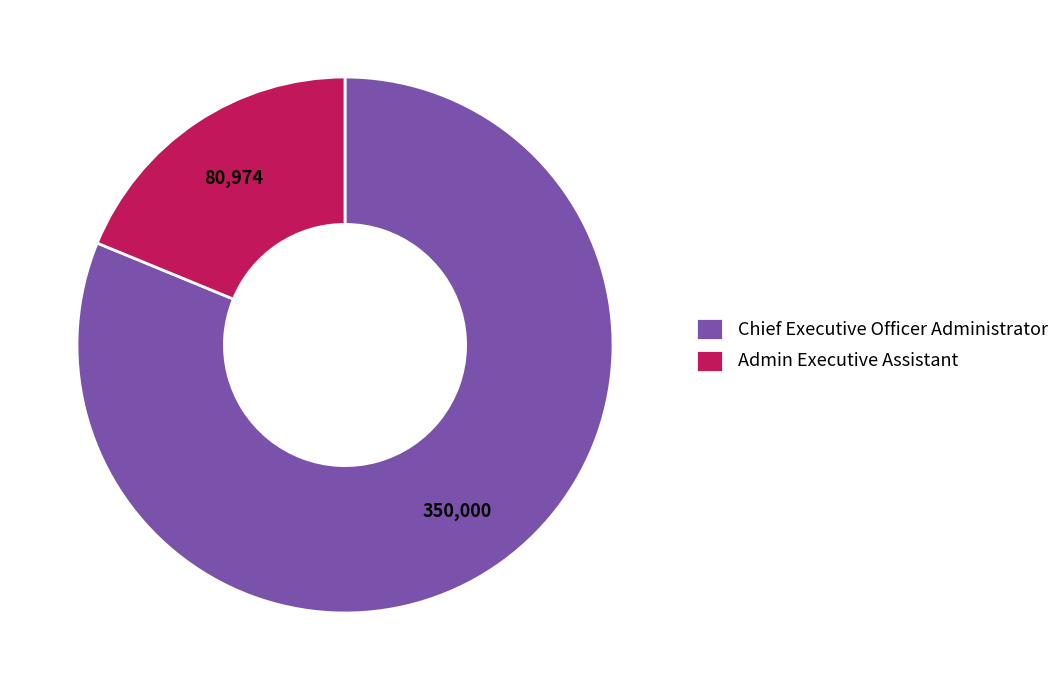

What is the largest slice in the pie chart?

Chief Executive Officer Administrator